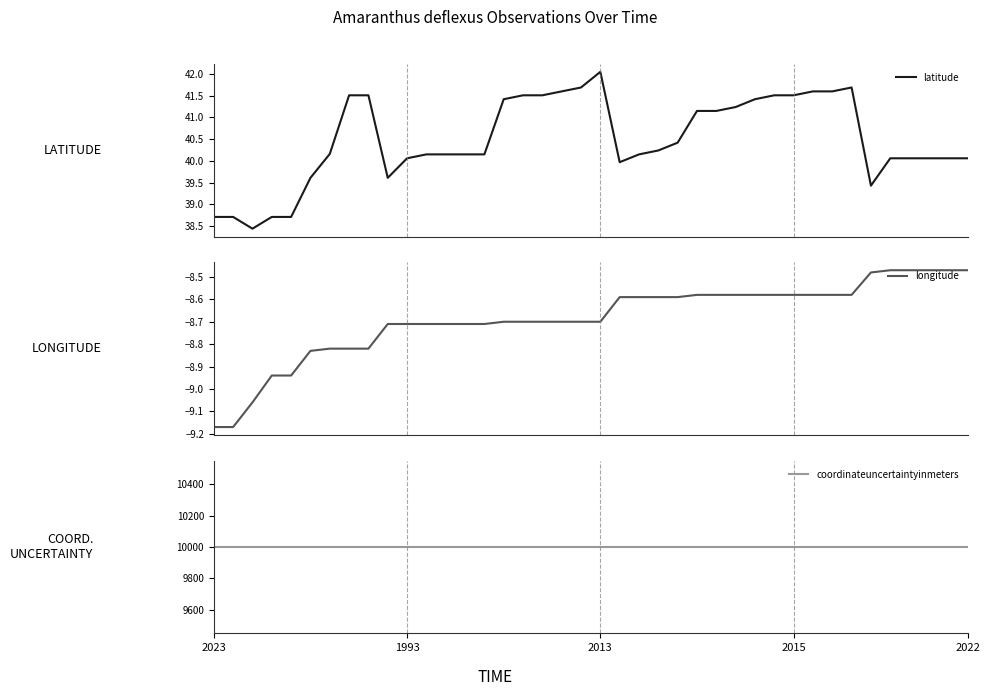

How many data points in latitude are less than 40?

9